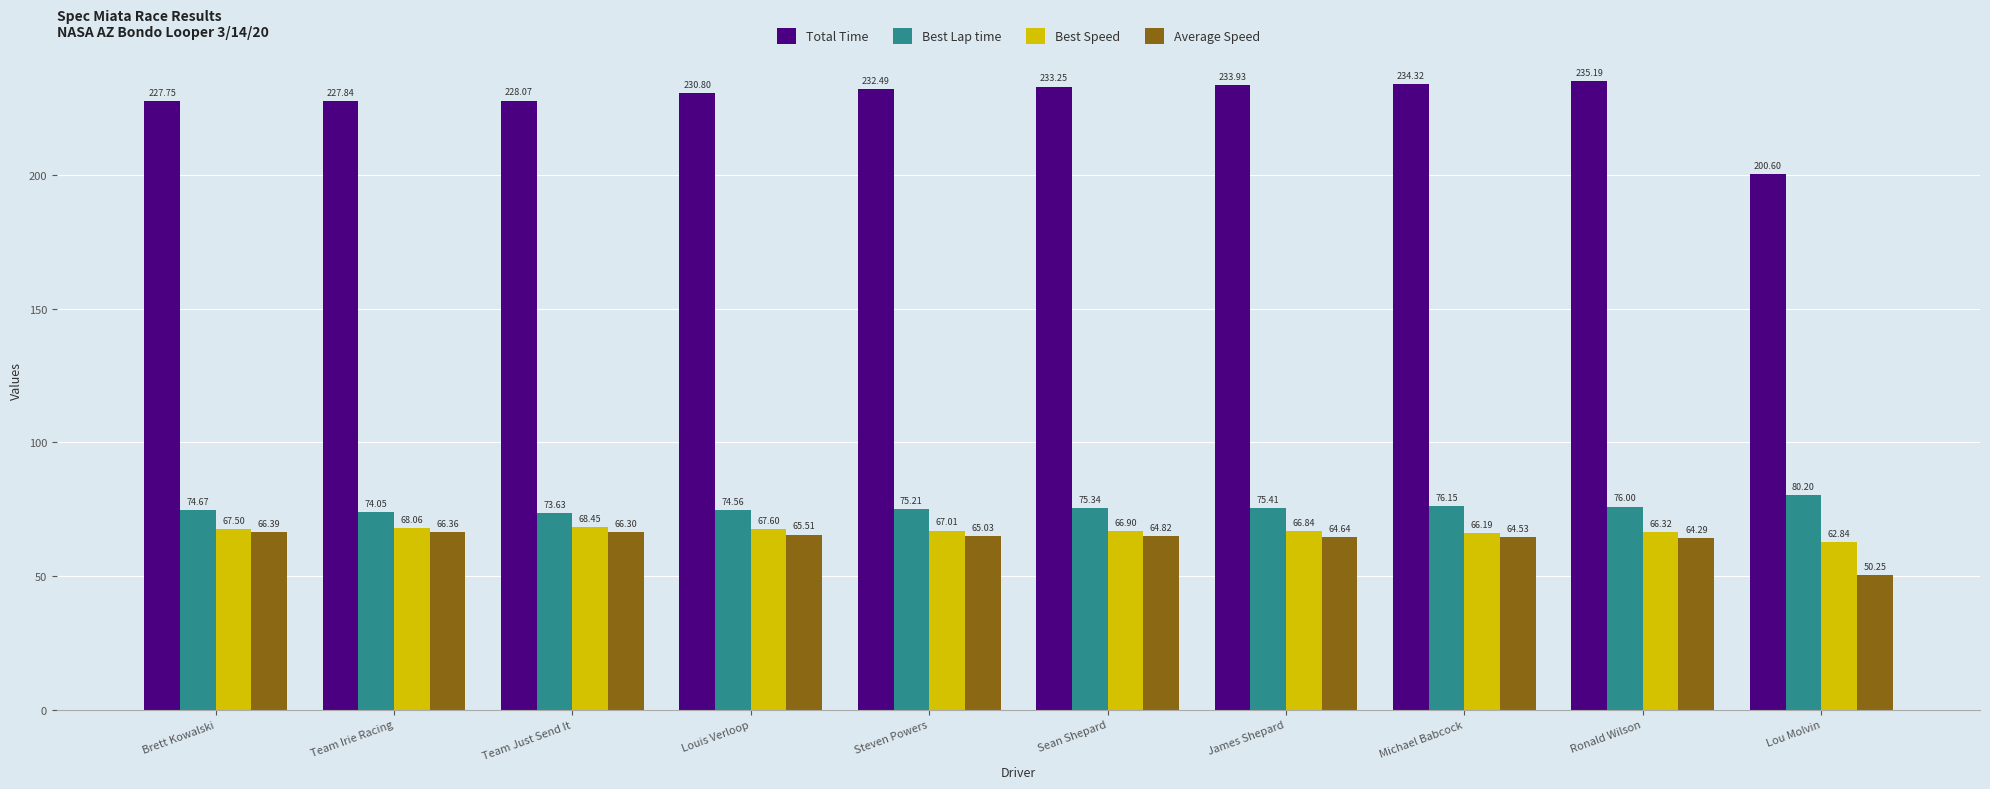

What is the label of the 6th bar from the left?

Sean Shepard